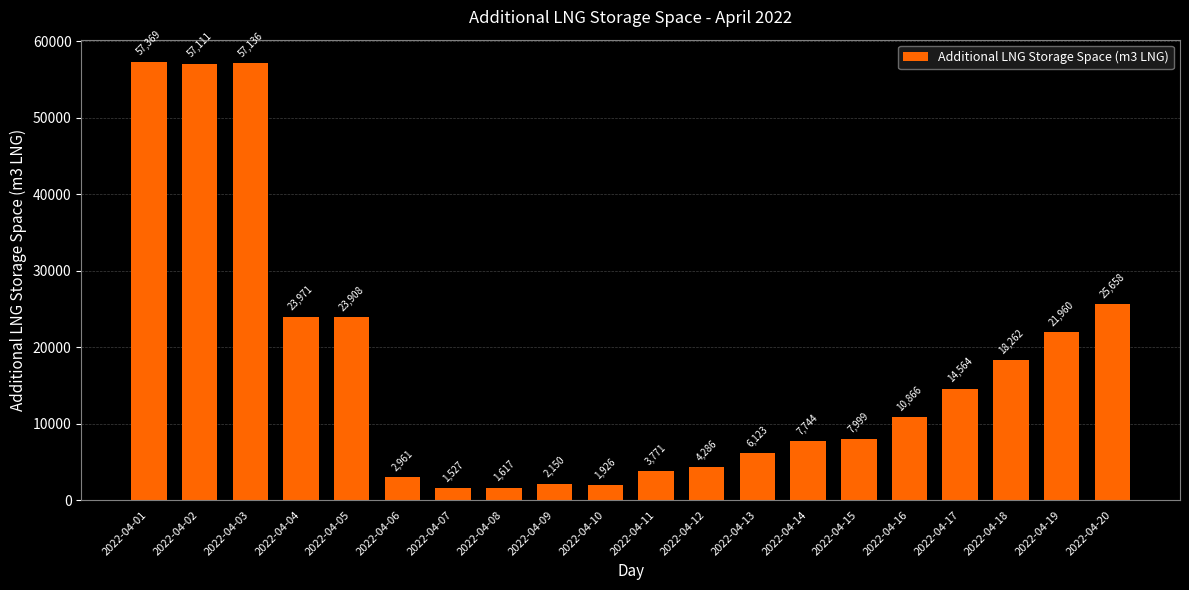

What is the value of the 12th bar from the left?

4286